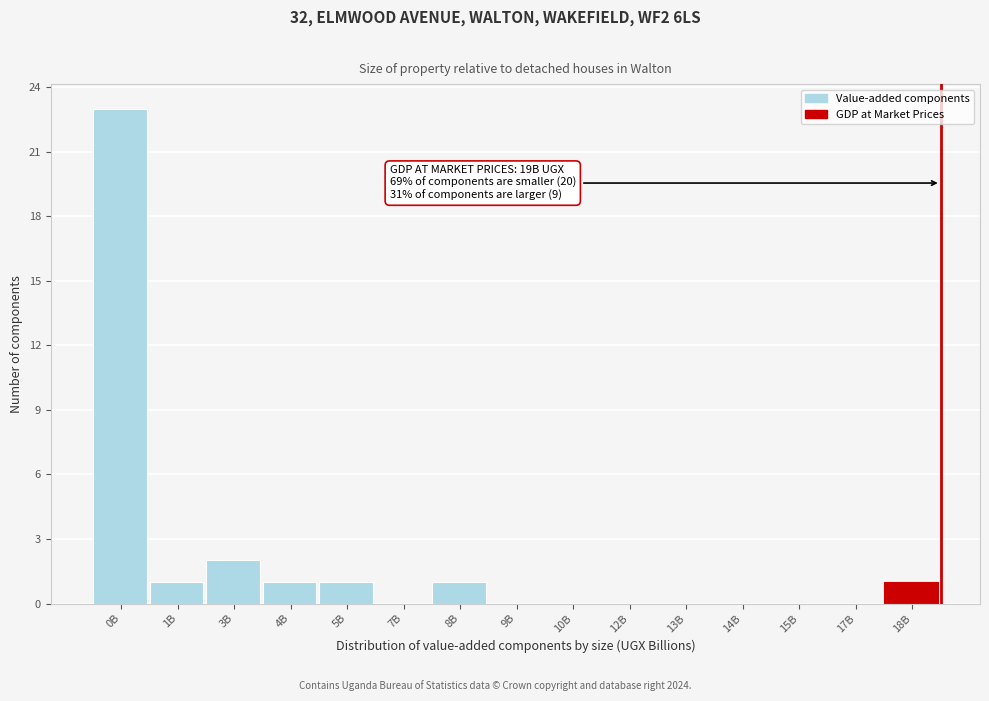

Reading left to right, what are all the values shown in this chart?

0B=23	1B=1	3B=2	4B=1	5B=1	7B=0	8B=1	9B=0	10B=0	12B=0	13B=0	14B=0	15B=0	17B=0	18B=1